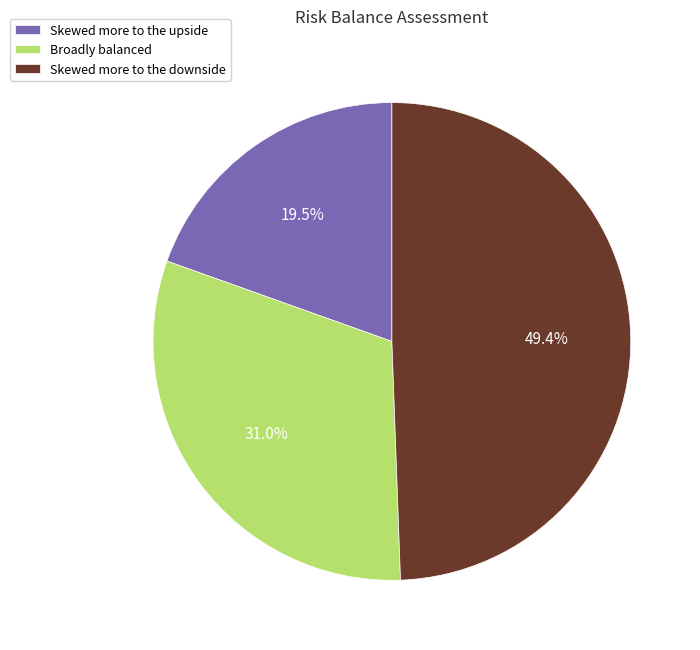

To the nearest percent, what percentage of the pie is Broadly balanced?

31%